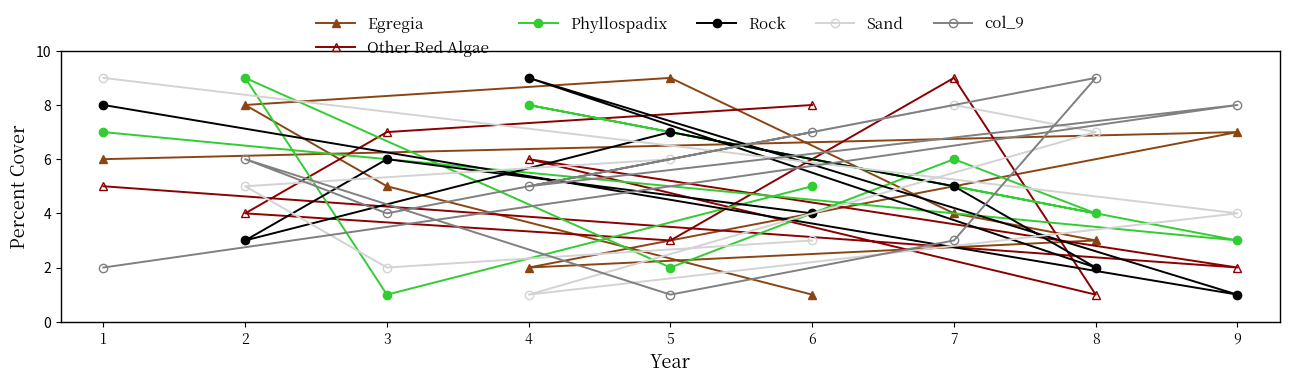

At which category is the sum across all series the highest?

1